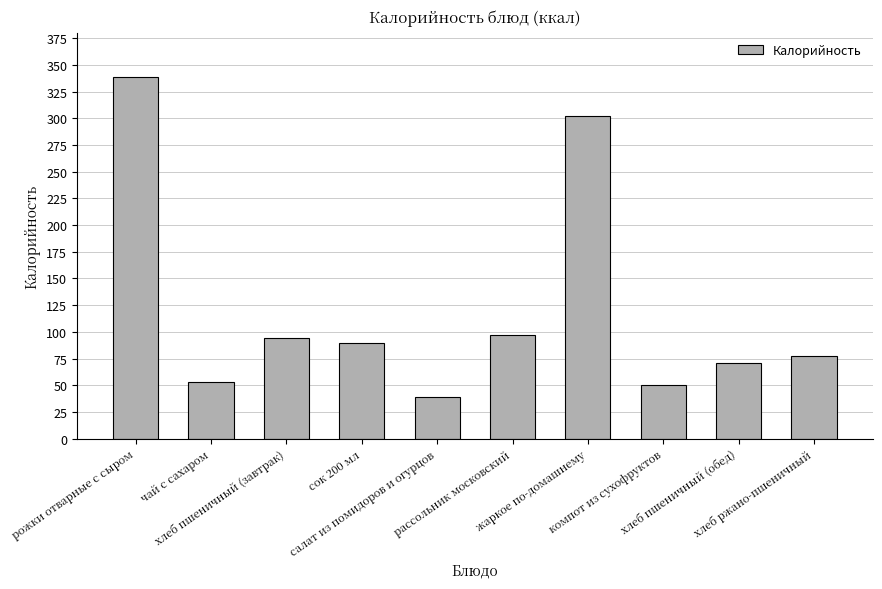

Reading left to right, list all the values displayed in this chart.

338.8	53.4	94.0	90.0	39.1	97.2	302.0	49.9	70.5	77.7